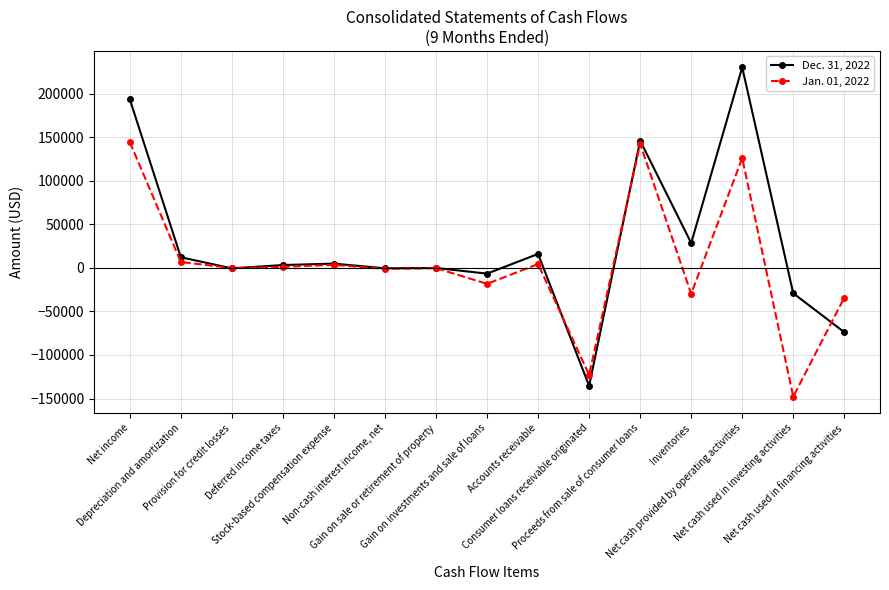

Rank the categories by Dec. 31, 2022 value from lowest to highest.

Consumer loans receivable originated, Net cash used in financing activities, Net cash used in investing activities, Gain on investments and sale of loans, Provision for credit losses, Non-cash interest income, net, Gain on sale or retirement of property, Deferred income taxes, Stock-based compensation expense, Depreciation and amortization, Accounts receivable, Inventories, Proceeds from sale of consumer loans, Net income, Net cash provided by operating activities